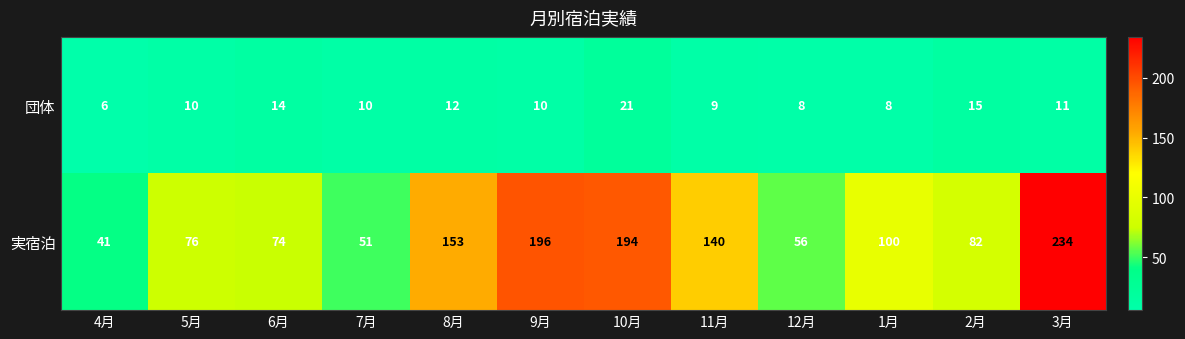

Rank the series by their average value, from lowest to highest.

団体, 実宿泊